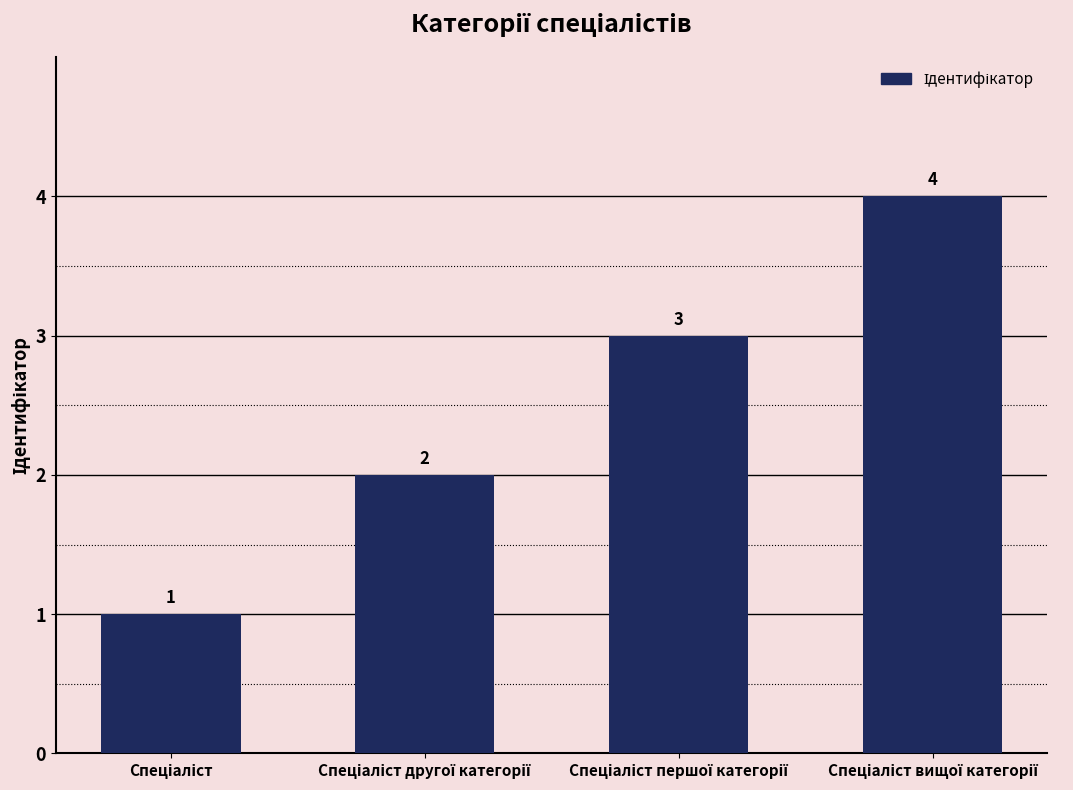

What is the sum of all values?

10